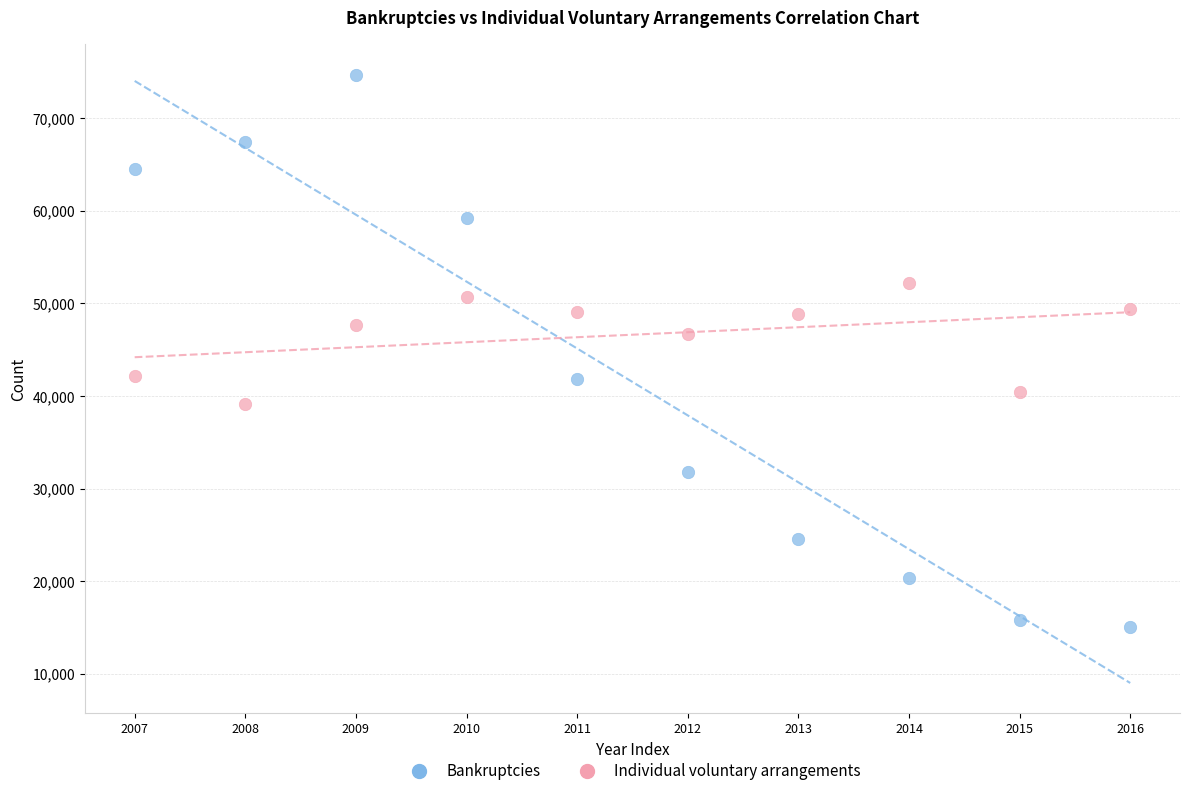

Across all data points, what is the range of Y values (max minus min)?

59627